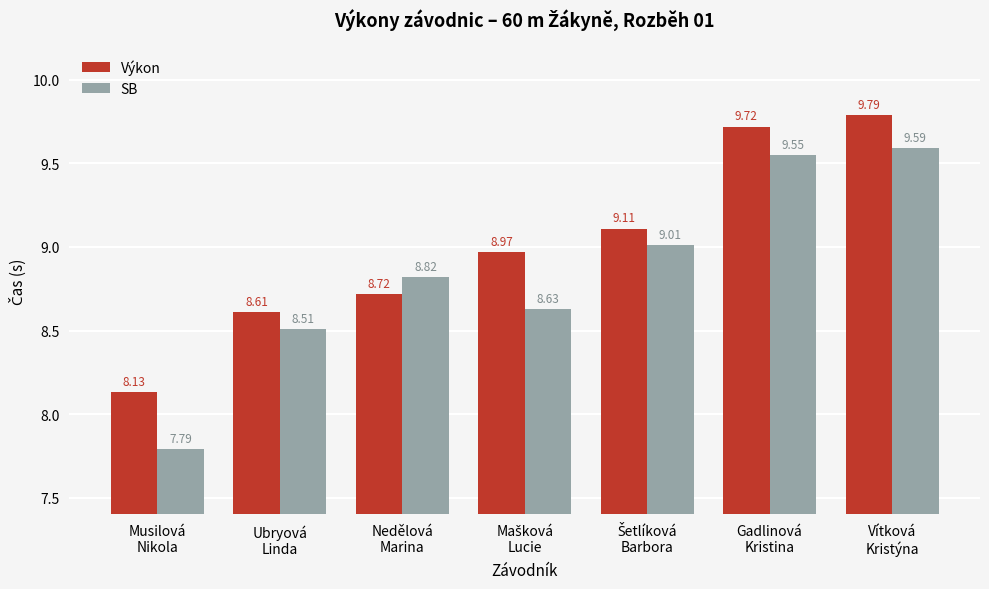

Which series has the largest range (max minus min)?

SB